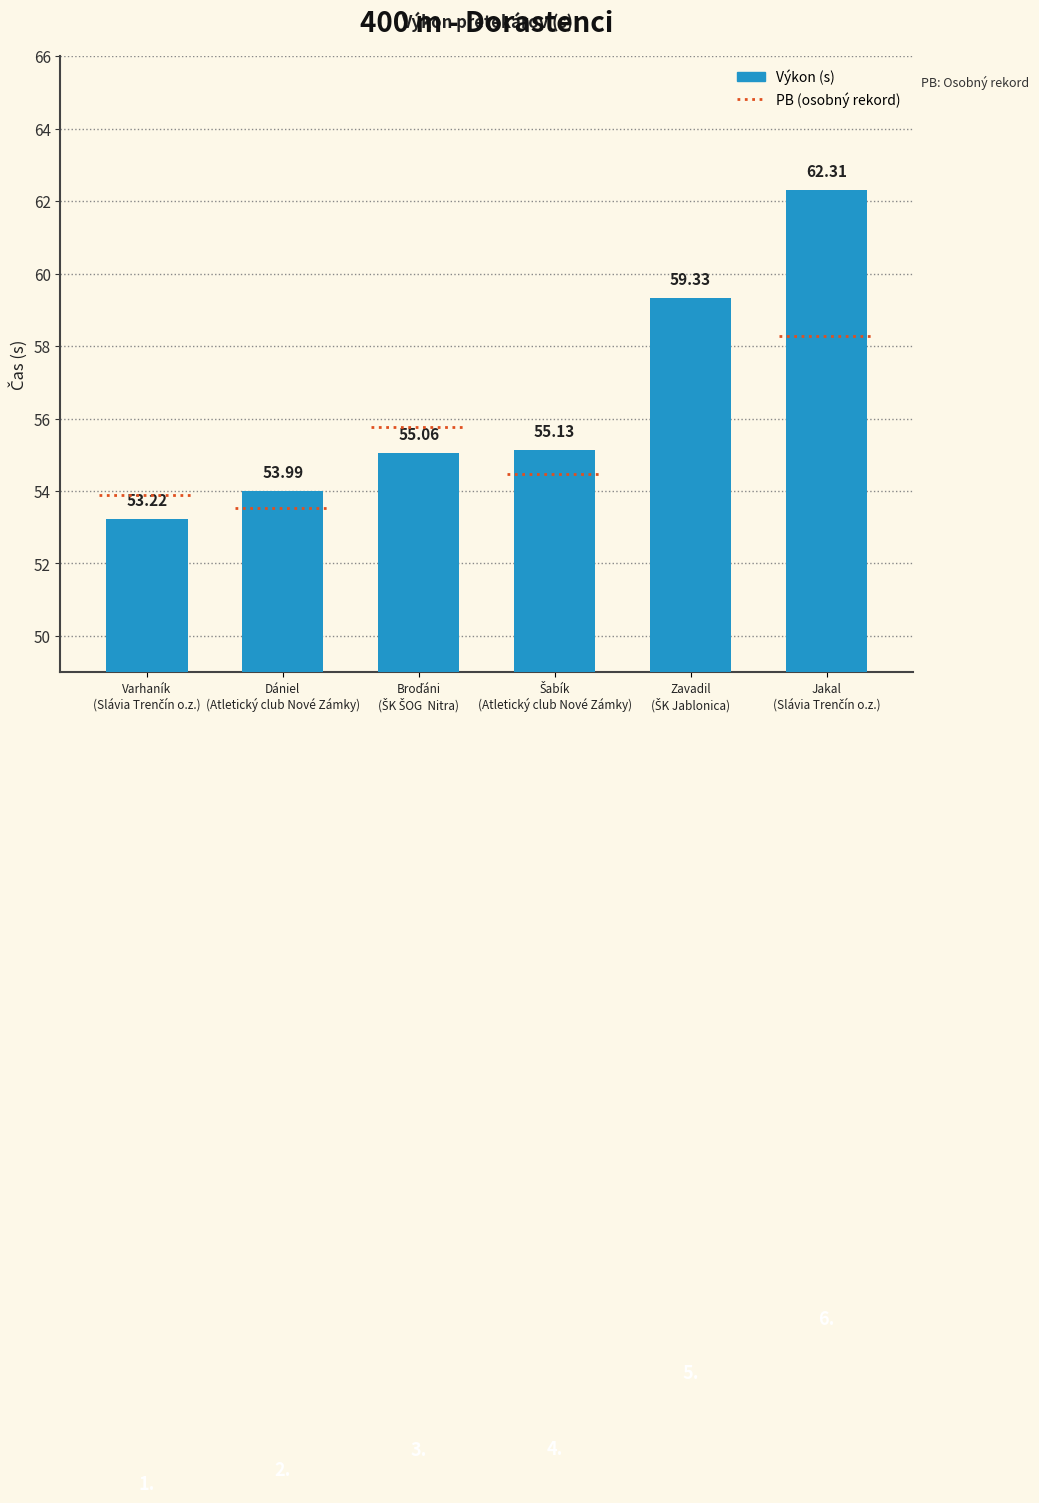

Does the chart contain stacked bars?

No